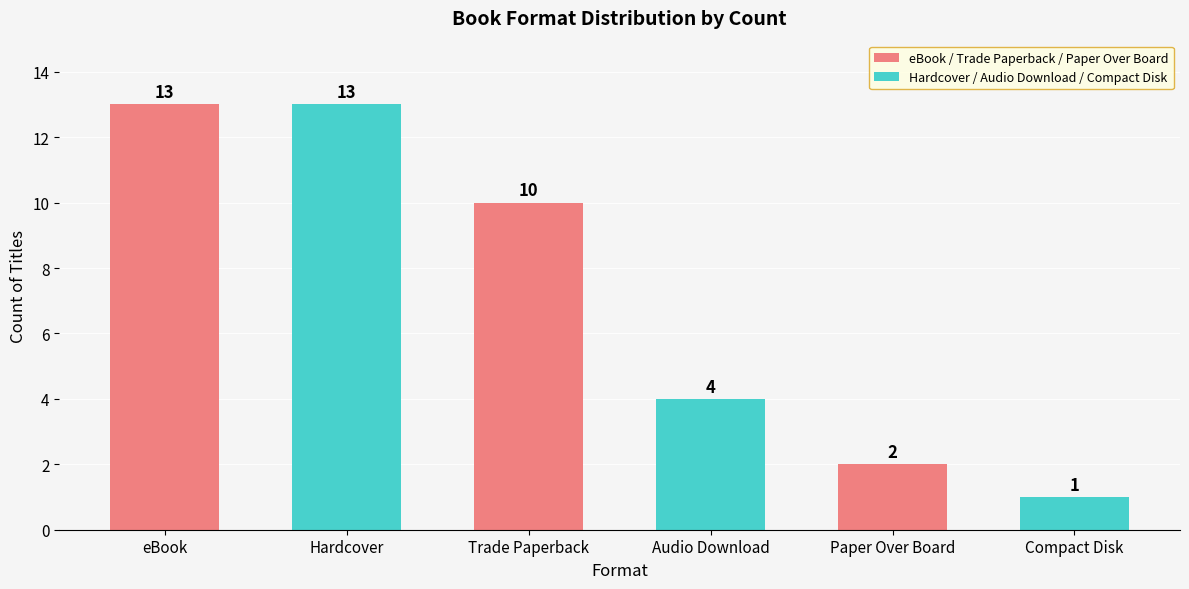

Reading left to right, list all the values displayed in this chart.

13	13	10	4	2	1